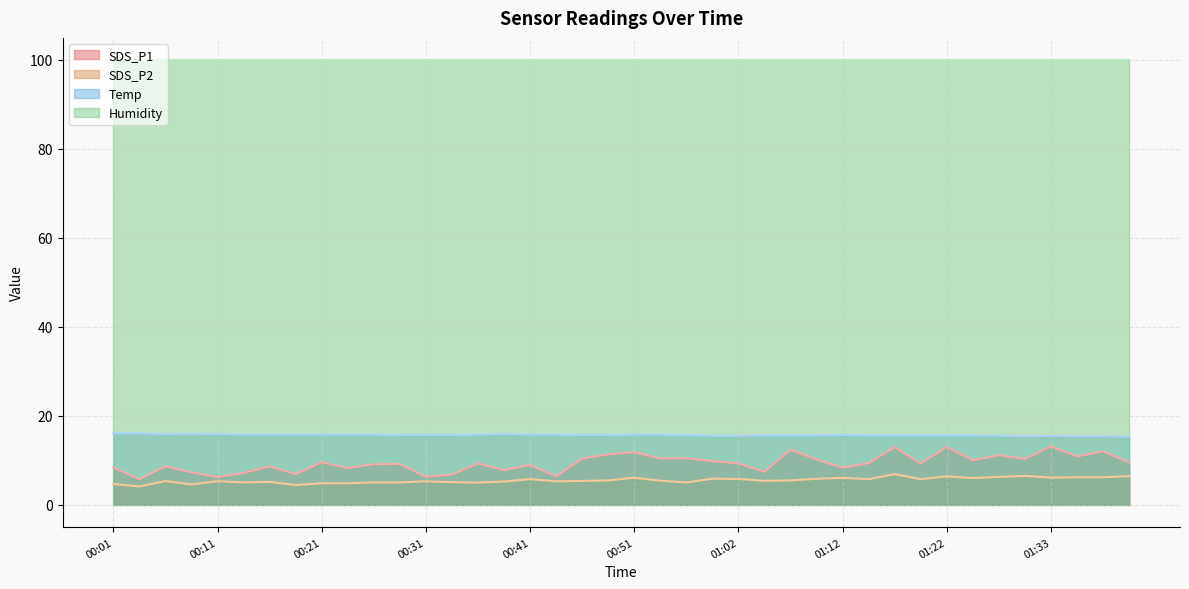

What is the difference between the SDS_P1 values at 00:43 and 00:28?

2.8